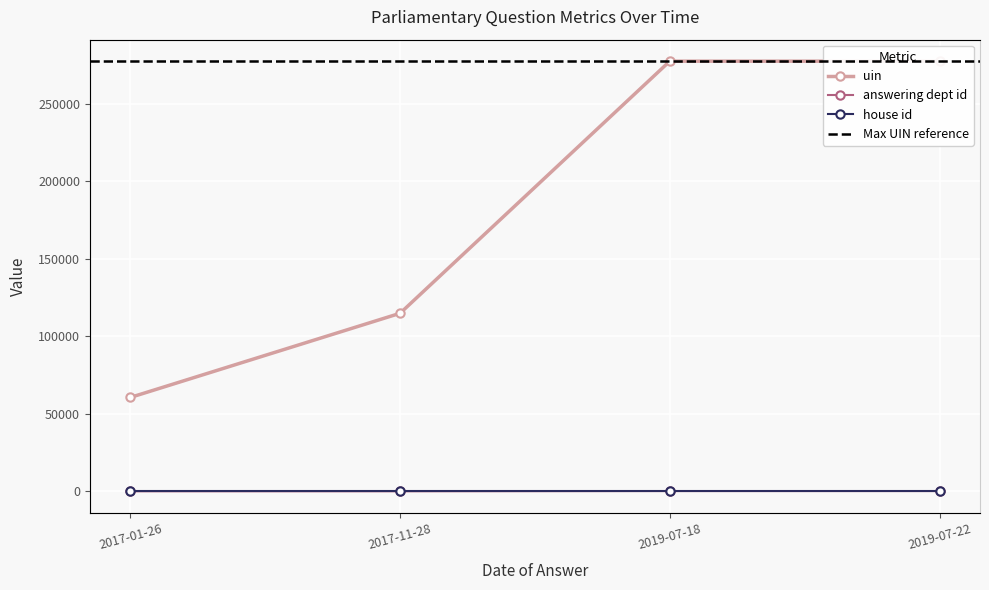

What is the difference between the second highest and minimum values in the uin series?

216762